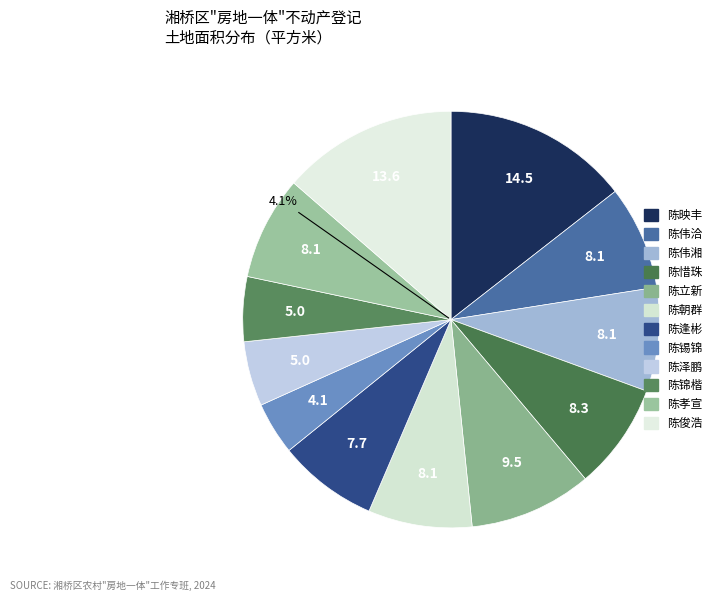

What percentage is the 陈孝宣 slice, to the nearest percent?

8%